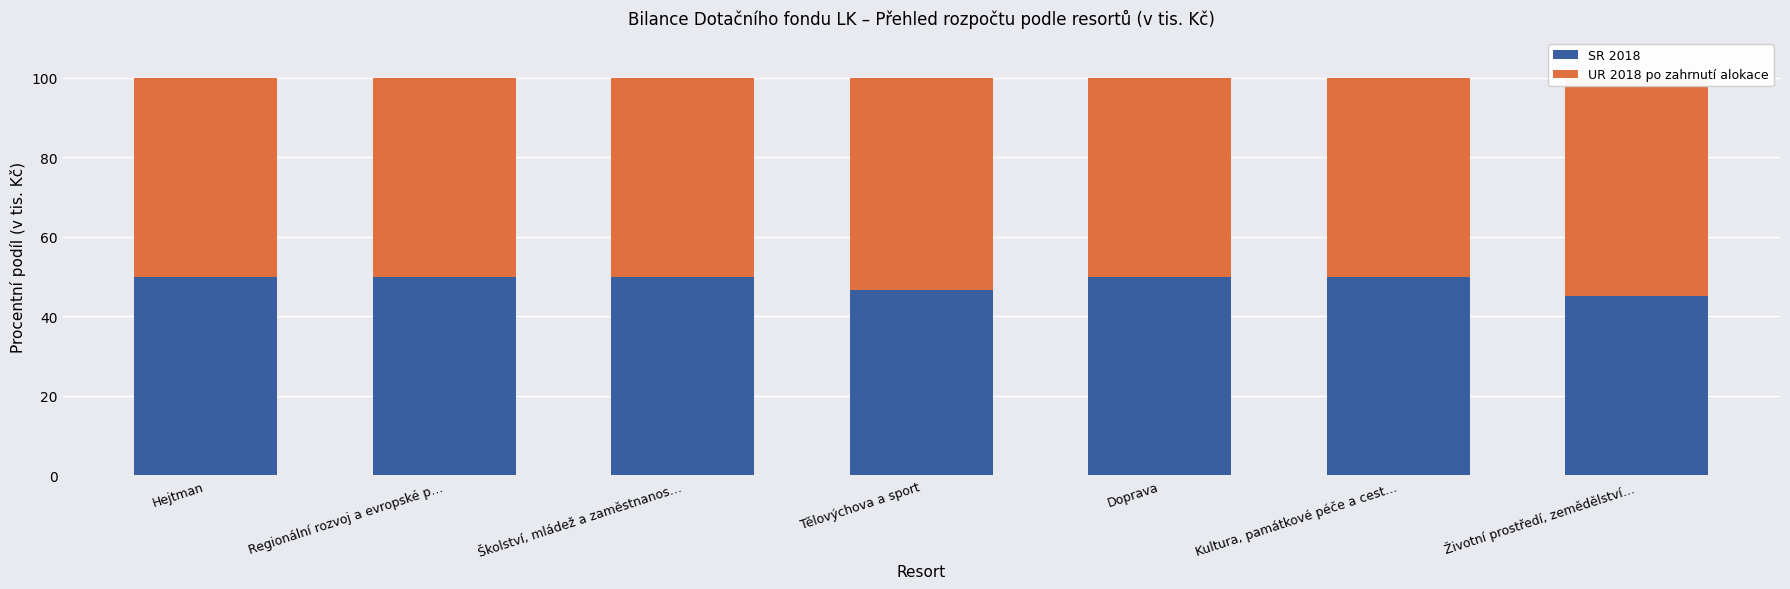

What is the maximum value shown in the chart?

54.8